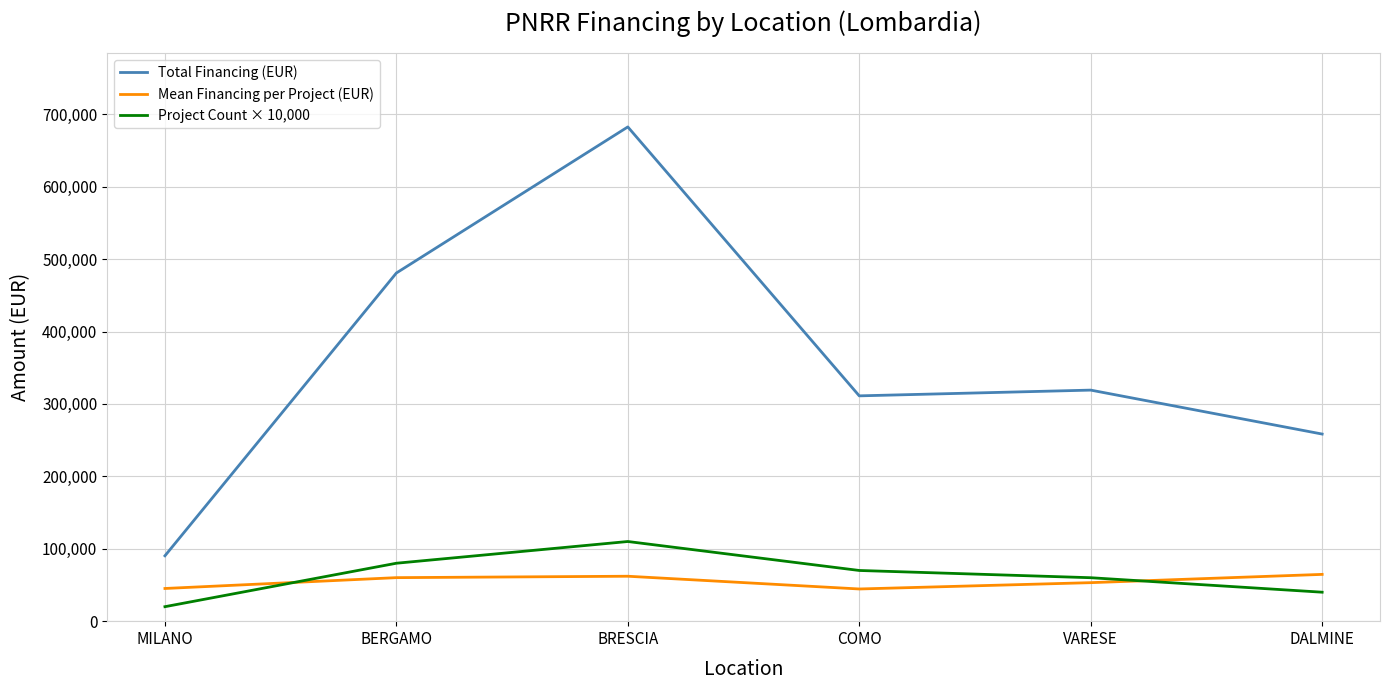

What is the difference between the highest and lowest values at MILANO?

70268.6